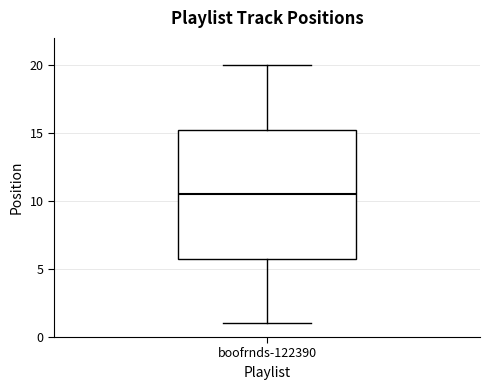

Transcribe this box plot: give where the median line is, the range the box spans, and where the two whiskers end, as read against the y-axis. The values are not printed on the chart, so give them approximately, as read against the axis.

median 10.5, box 6.0 to 15.5, whiskers 1.0 to 20.0